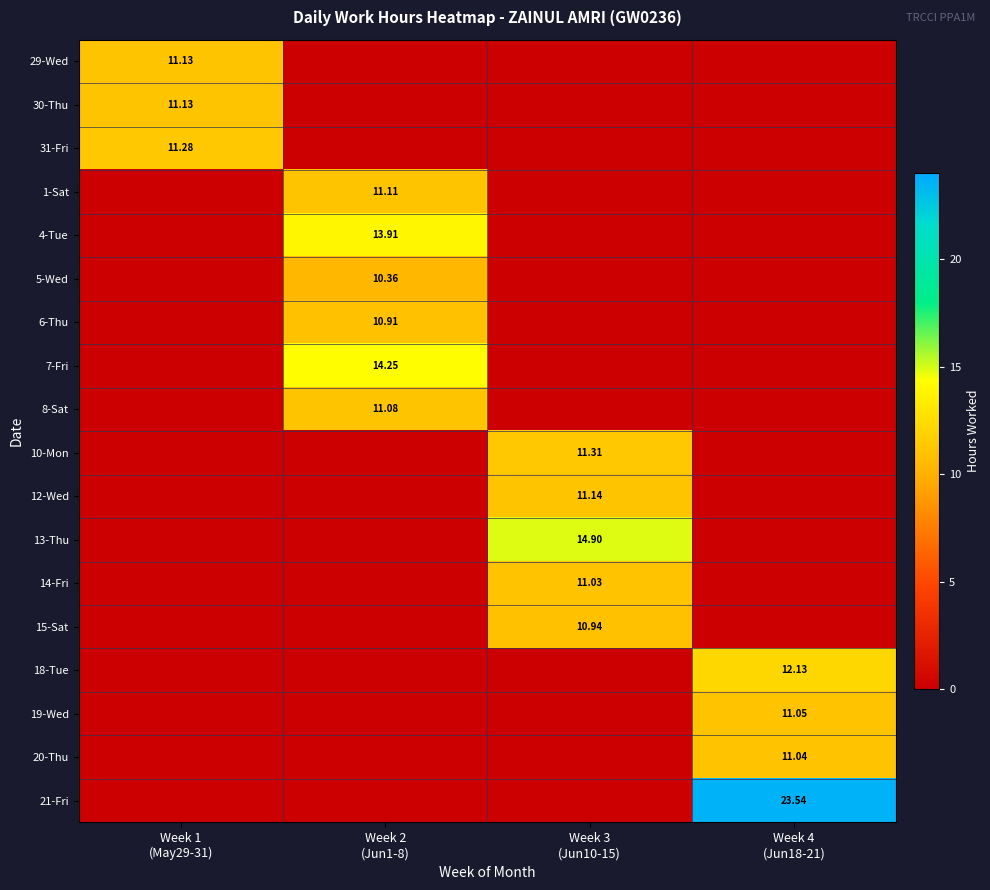

Rank the categories by 18-Tue value from highest to lowest.

Week 4 (Jun18-21), Week 1 (May29-31), Week 2 (Jun1-8), Week 3 (Jun10-15)